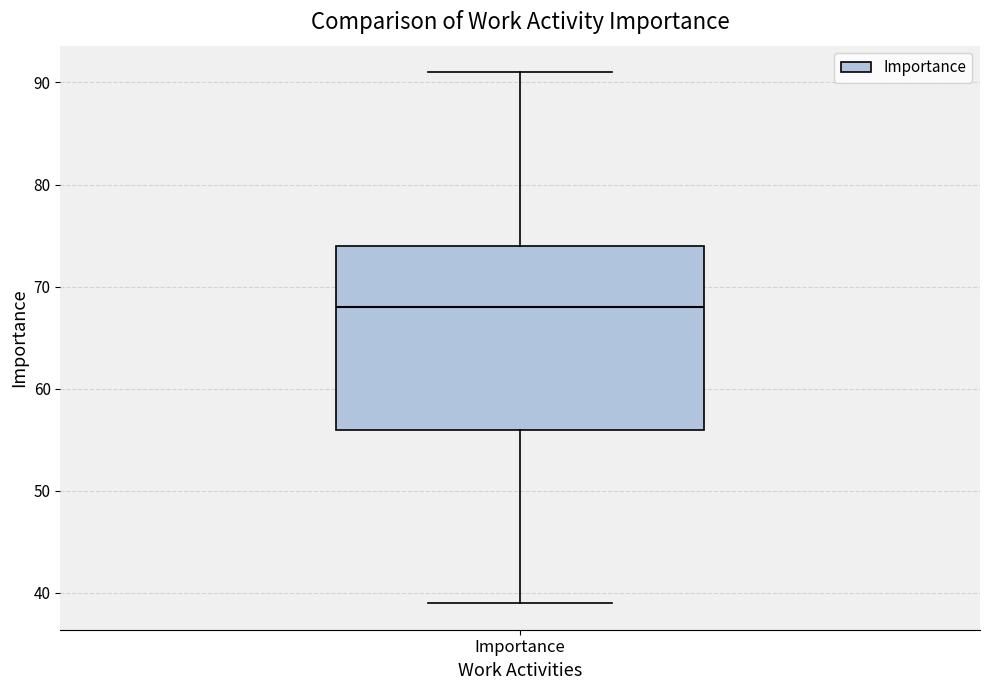

Read this box plot against the y-axis: the position of the median line, the range covered by the box, and the ends of both whiskers. The values are not printed on the chart, so give them approximately, as read against the axis.

median 68, box 56 to 74, whiskers 39 to 91